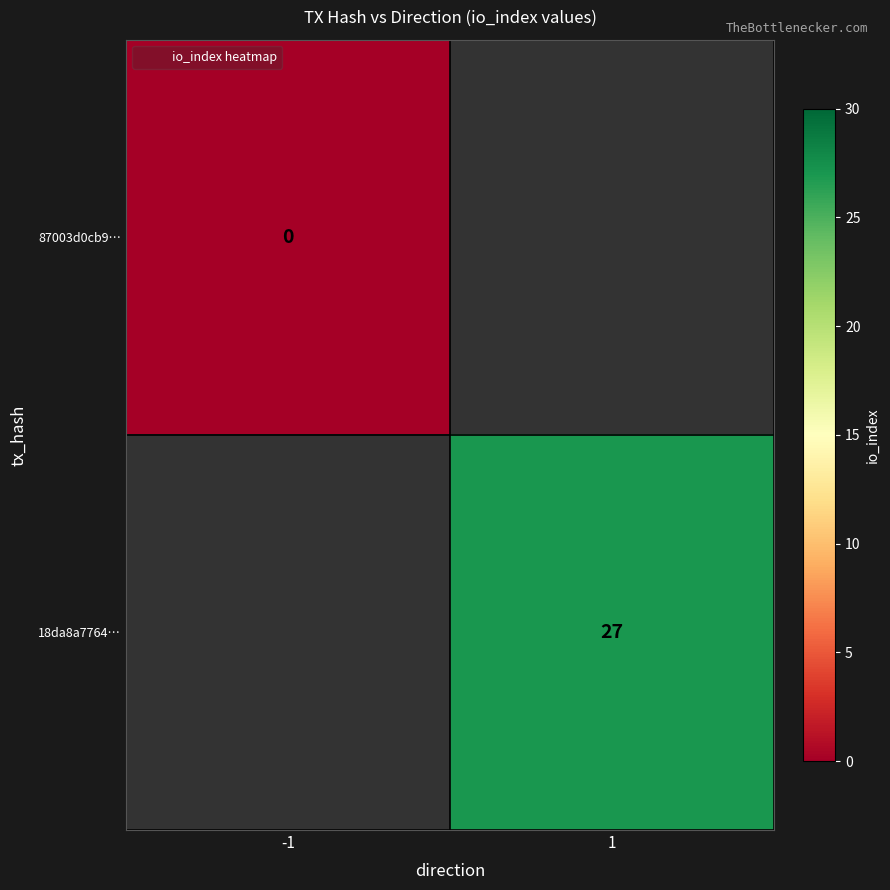

What is the maximum value shown in the chart?

27.0